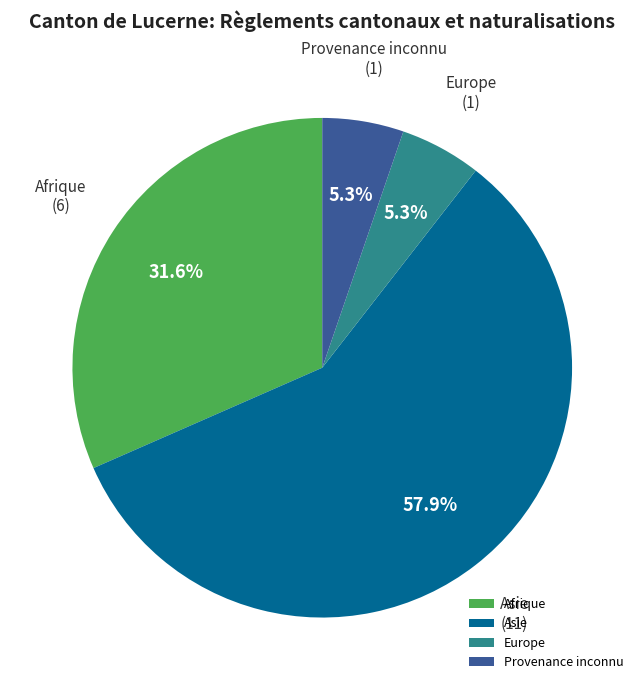

Combined, do Asie and Europe account for over 50%?

Yes